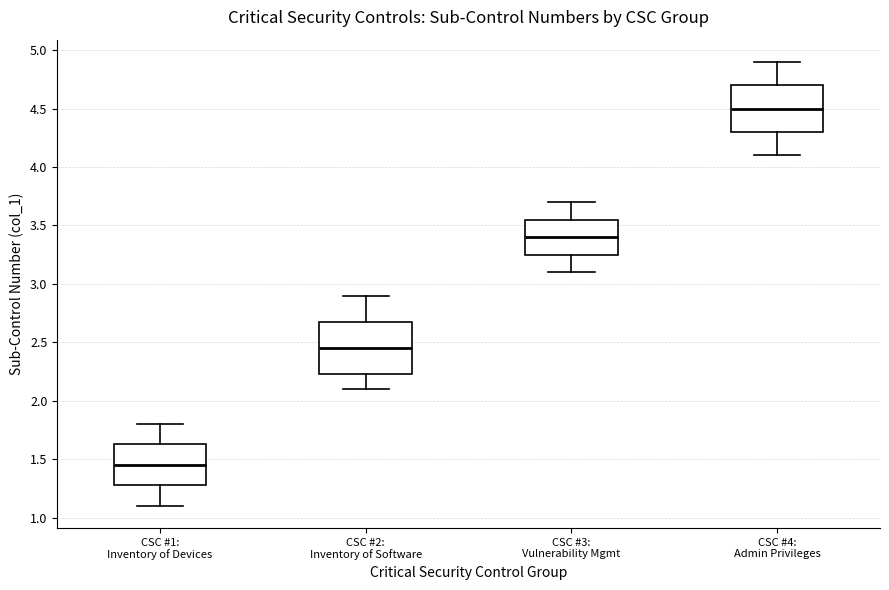

Reading left to right, transcribe this box plot: for each box, give where its median line is, the range the box spans, and where its two whiskers end, as read against the y-axis. The values are not printed on the chart, so give them approximately, as read against the axis.

CSC #1: Inventory of Devices: median 1.45, box 1.30 to 1.65, whiskers 1.10 to 1.80
CSC #2: Inventory of Software: median 2.45, box 2.25 to 2.70, whiskers 2.10 to 2.90
CSC #3: Vulnerability Mgmt: median 3.40, box 3.25 to 3.55, whiskers 3.10 to 3.70
CSC #4: Admin Privileges: median 4.50, box 4.30 to 4.70, whiskers 4.10 to 4.90